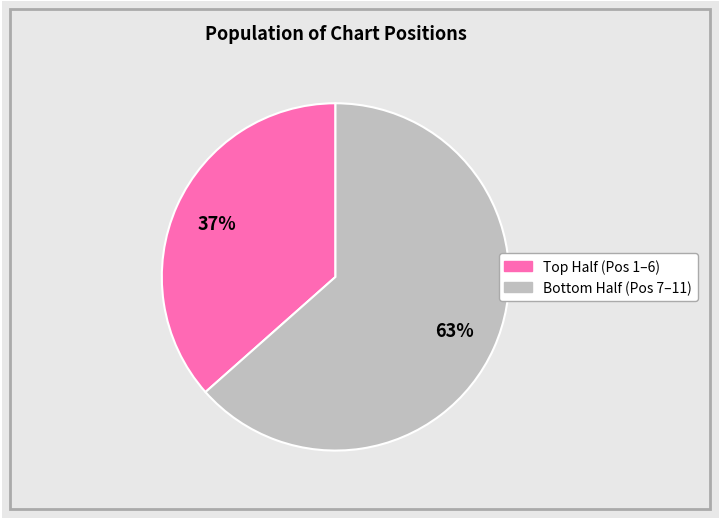

Is there a majority slice in this chart?

Yes